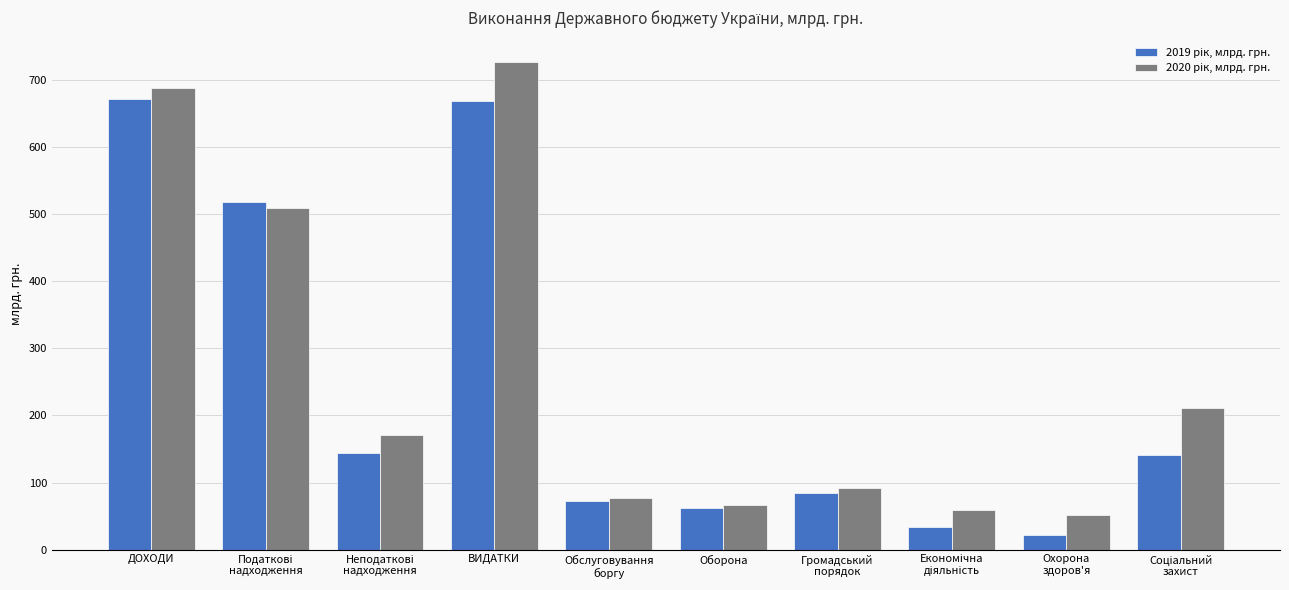

At which category is the sum across all series the highest?

ВИДАТКИ